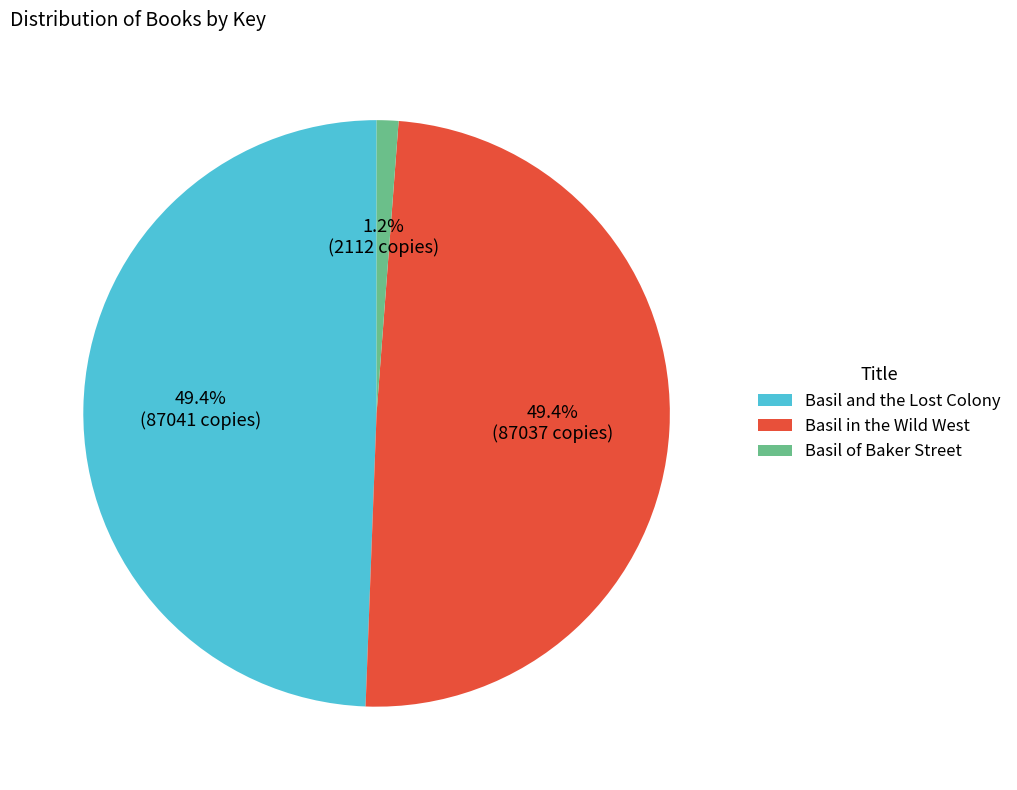

The Basil in the Wild West slice represents 59% of the pie. True or false?

False